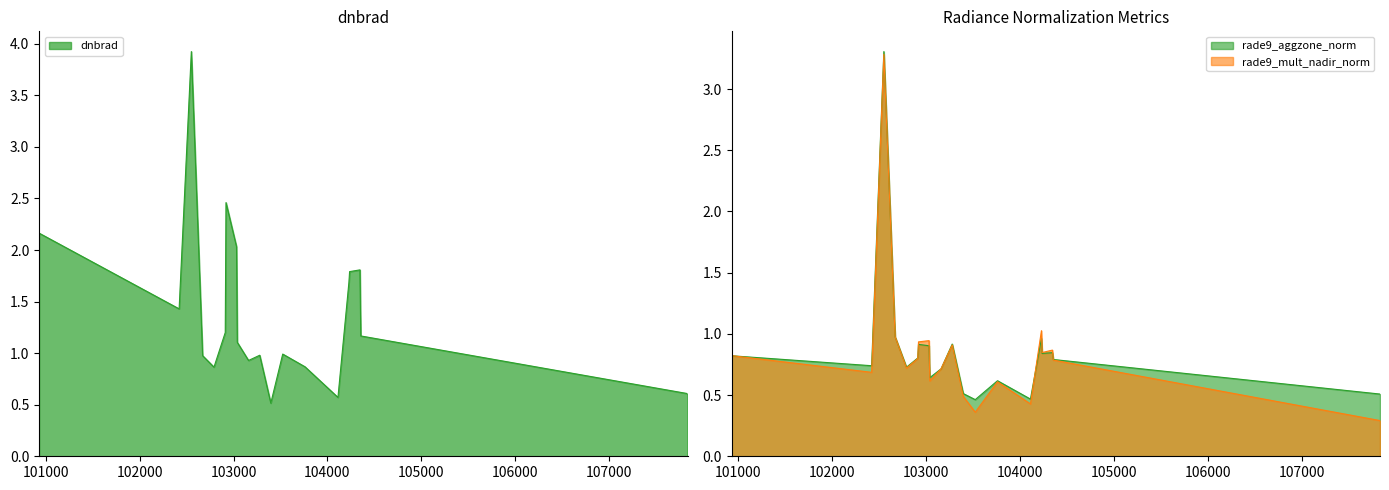

Rank the series at 100930 from lowest to highest value.

rade9_aggzone_norm, rade9_mult_nadir_norm, dnbrad